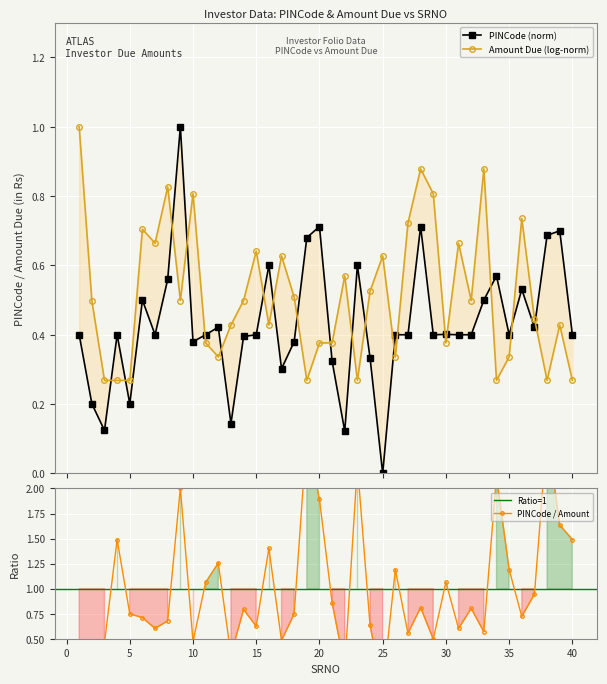

What is the value of the 15th point from the left?

0.4